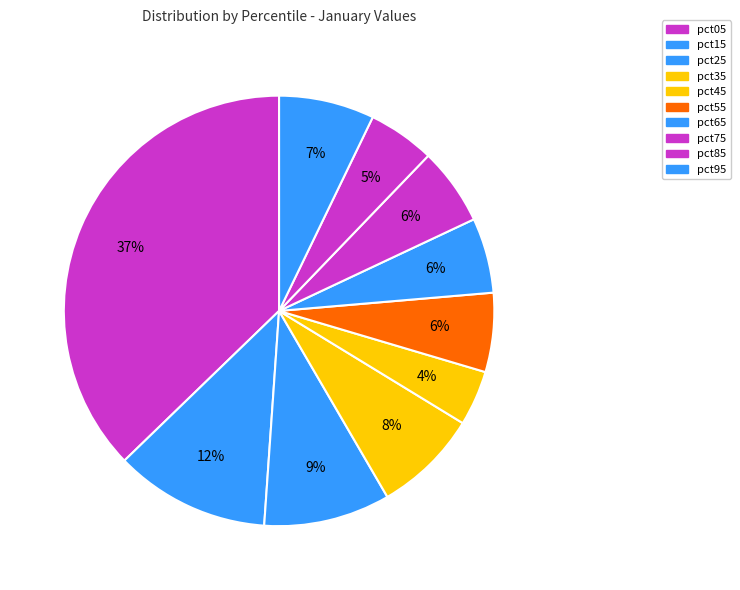

Rank the categories by value from lowest to highest.

pct45, pct85, pct65, pct75, pct55, pct95, pct35, pct25, pct15, pct05